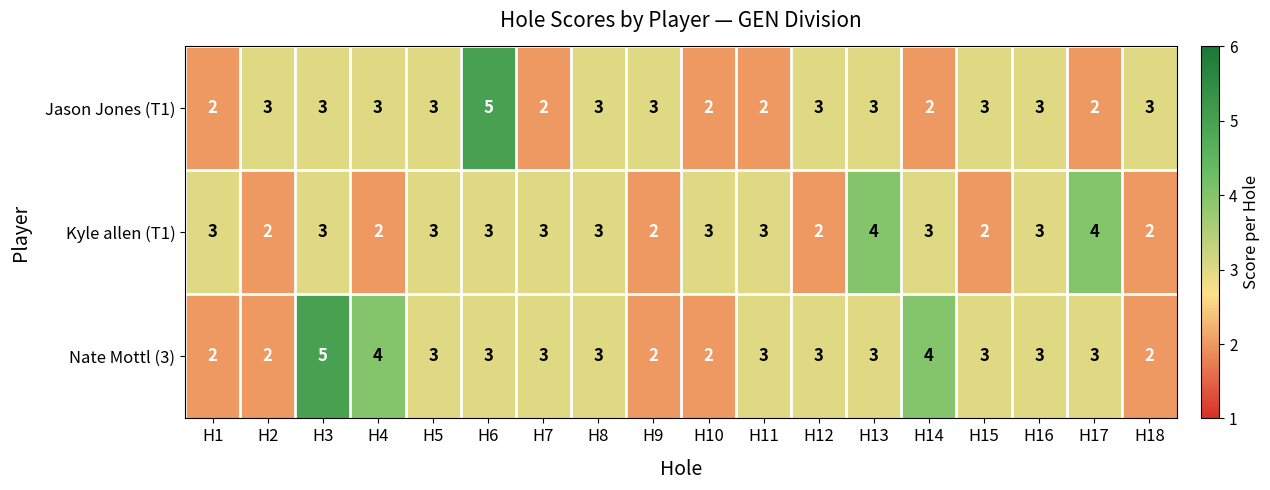

How many data points does each series have?

18